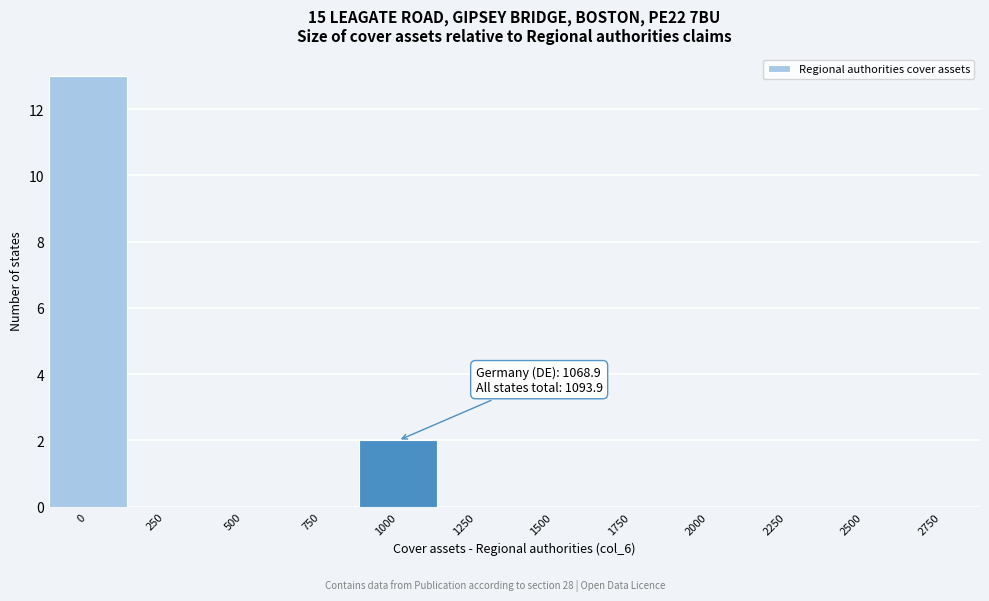

Reading left to right, list all the values displayed in this chart.

0=13	250=0	500=0	750=0	1000=2	1250=0	1500=0	1750=0	2000=0	2250=0	2500=0	2750=0